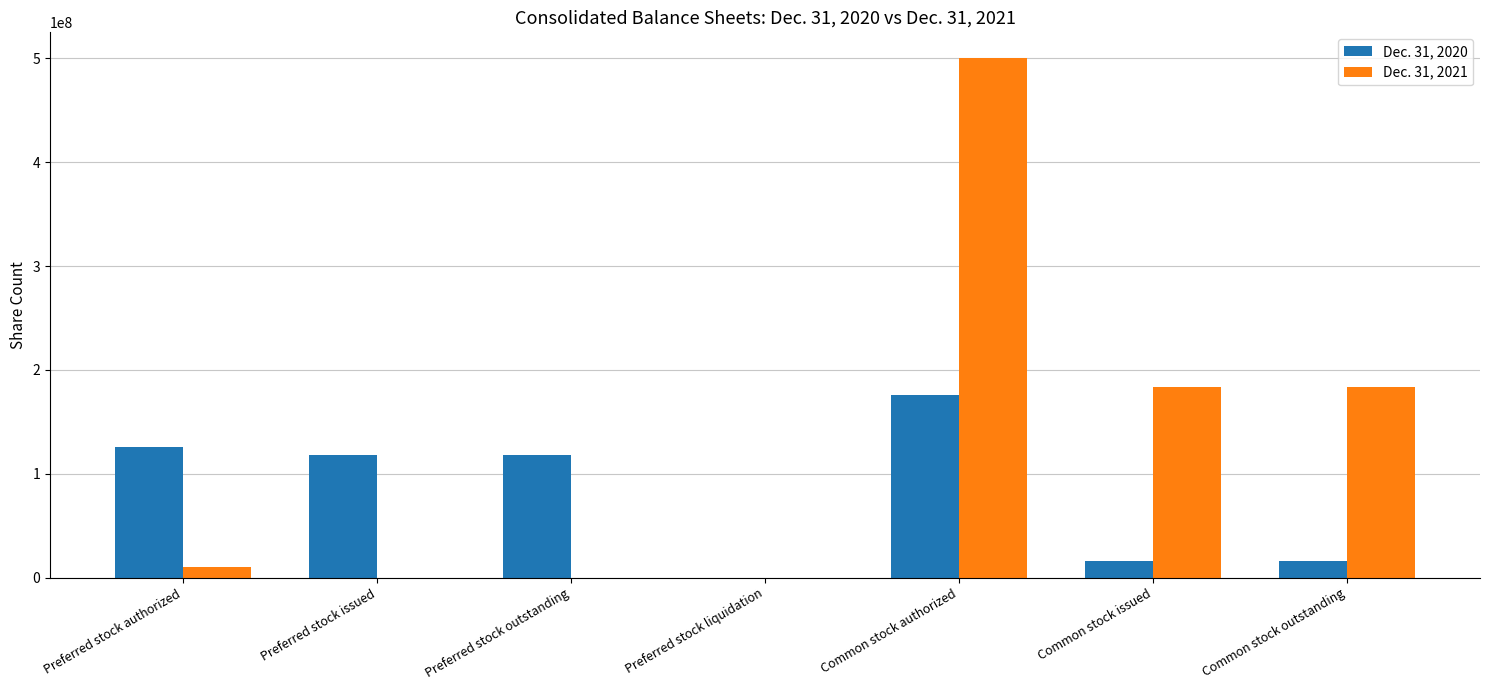

Reading right to left, what are all the values shown in this chart?

Dec. 31, 2020: 16003558	16003558	176025618	133762	117734383	117734383	125419265
Dec. 31, 2021: 183232494	183232494	500000000	0	0	0	10000000